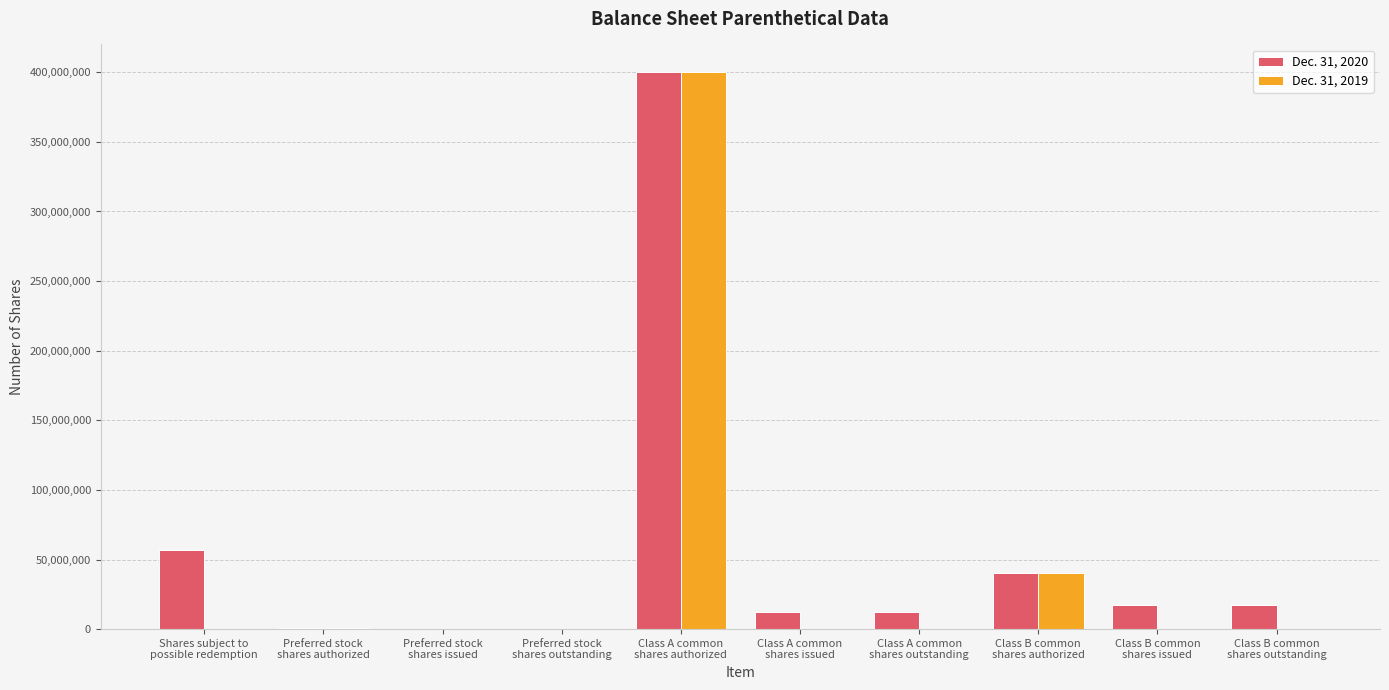

What is the greatest value displayed?

400000000